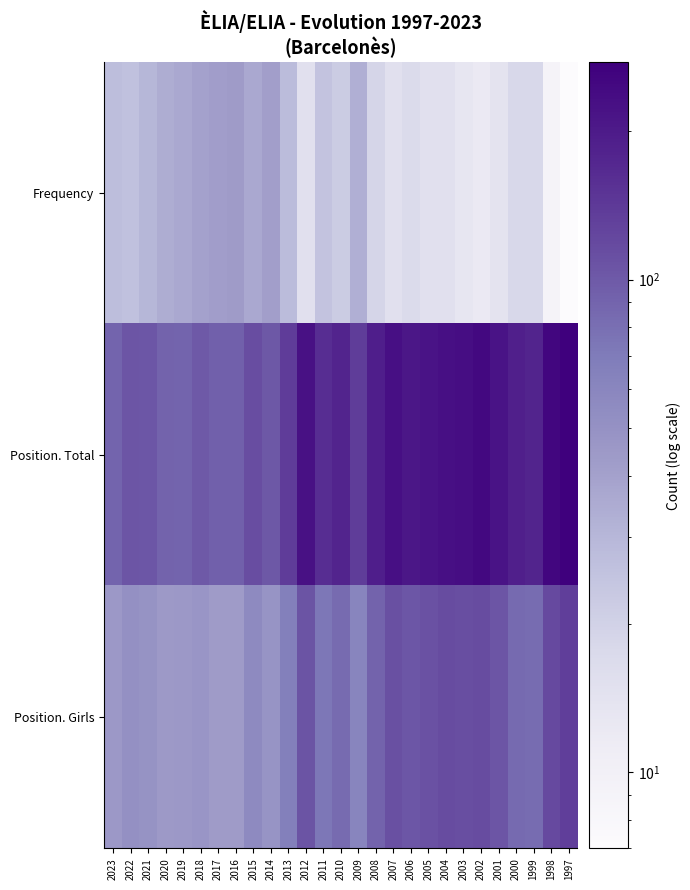

At how many categories does at least one series exceed 252?

2